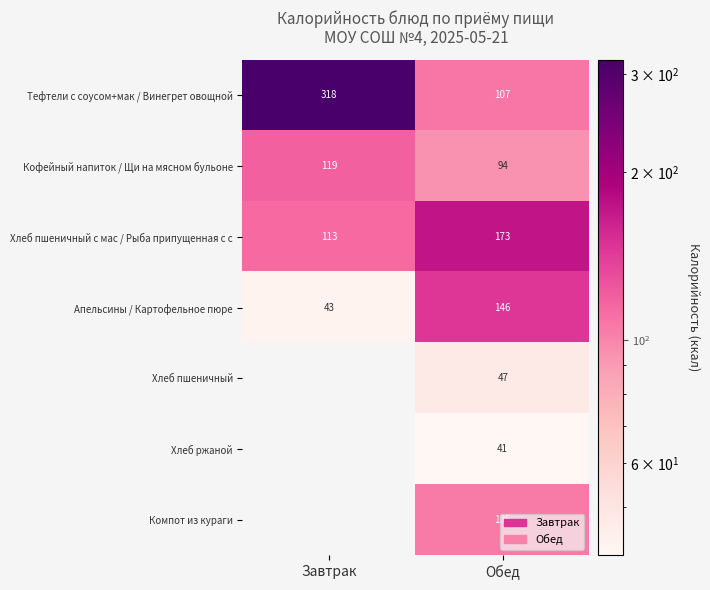

The Апельсины / Картофельное пюре series shows 238.4 at Обед. True or false?

False